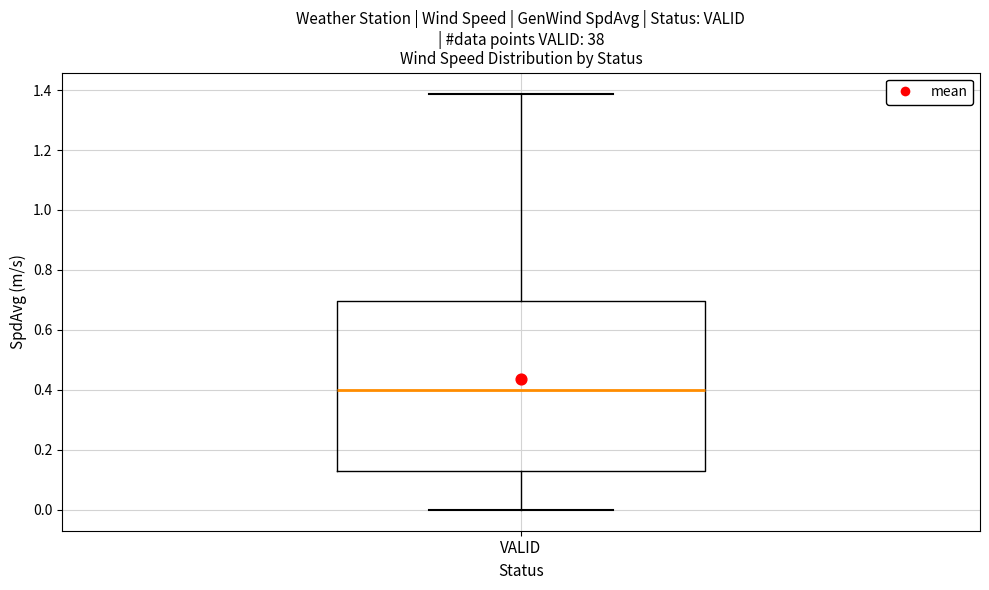

Transcribe this box plot: give where the median line is, the range the box spans, and where the two whiskers end, as read against the y-axis. The values are not printed on the chart, so give them approximately, as read against the axis.

median 0.40, box 0.14 to 0.70, whiskers 0.00 to 1.38